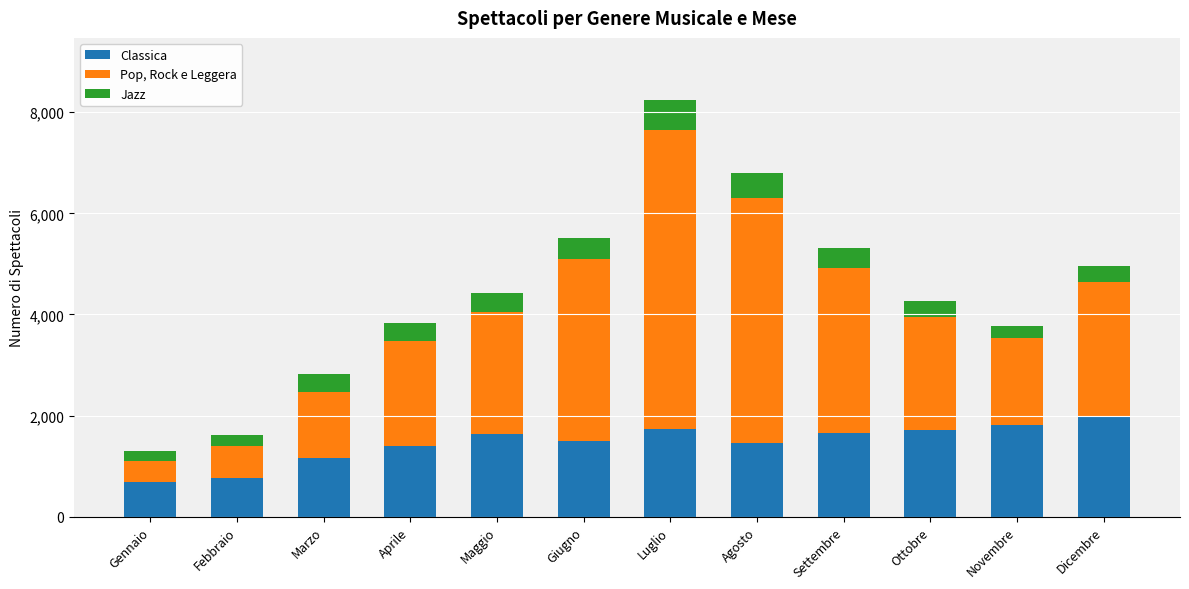

What is the total value across all series at Maggio?

4431